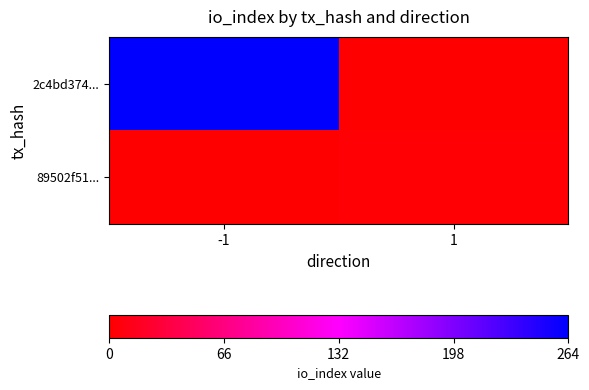

Reading right to left, extract all data points from this chart.

2c4bd374...: 1=0	-1=264
89502f51...: 1=3	-1=0